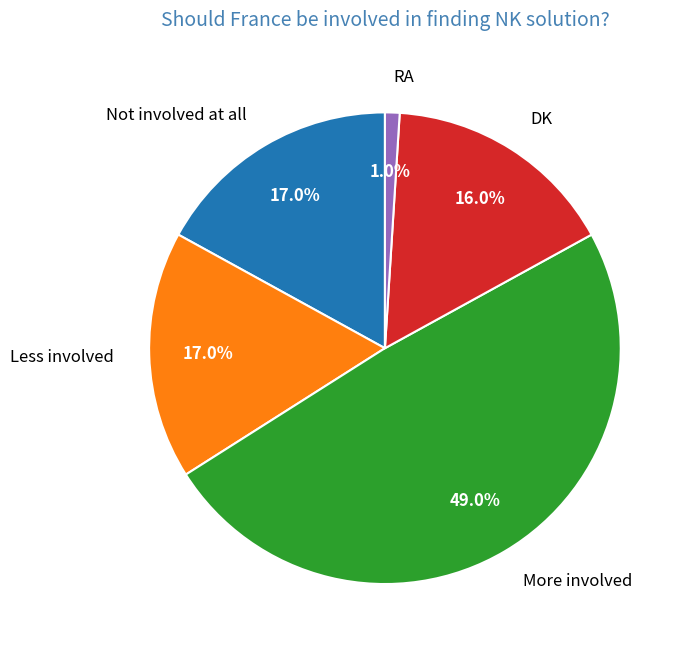

Is the sum of Not involved at all and Less involved greater than half?

No